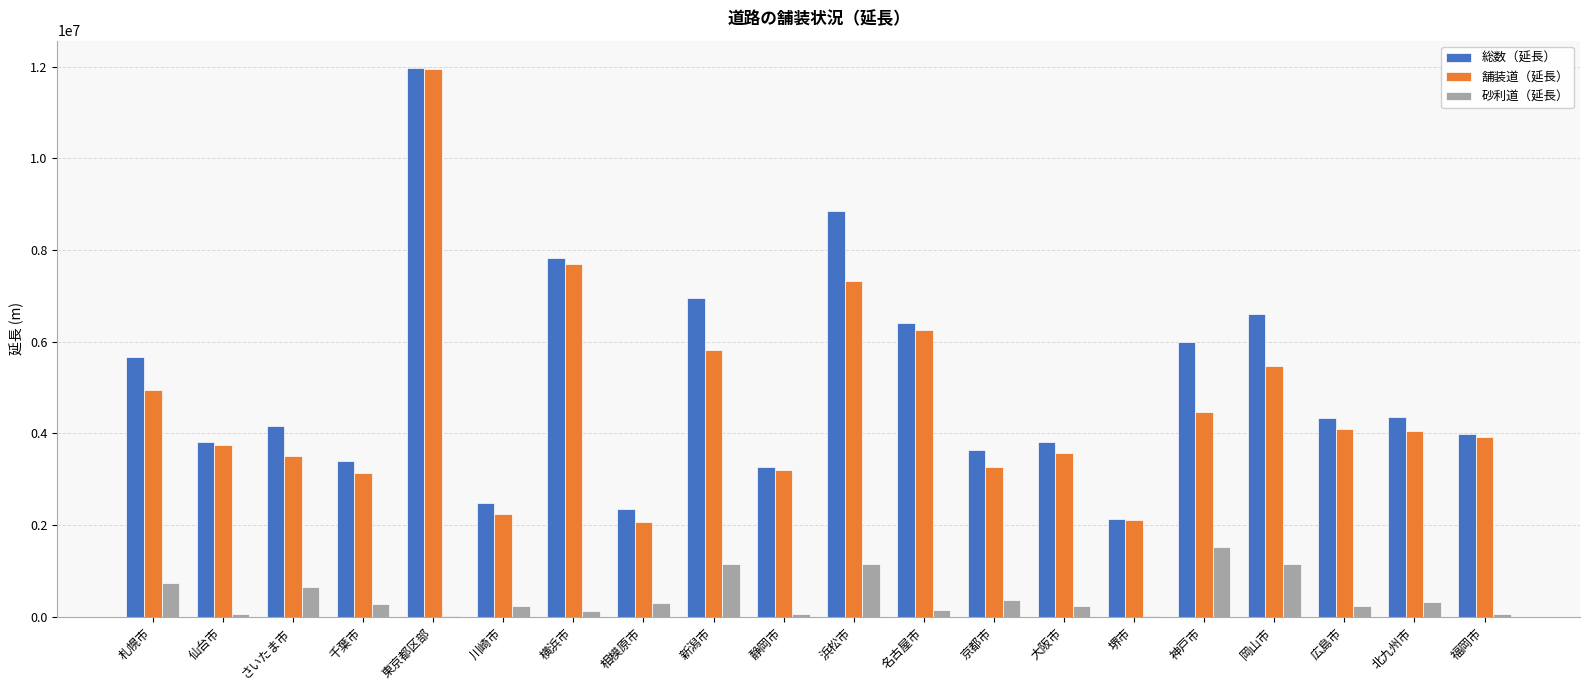

Which series changed the most between 札幌市 and 川崎市?

総数（延長）